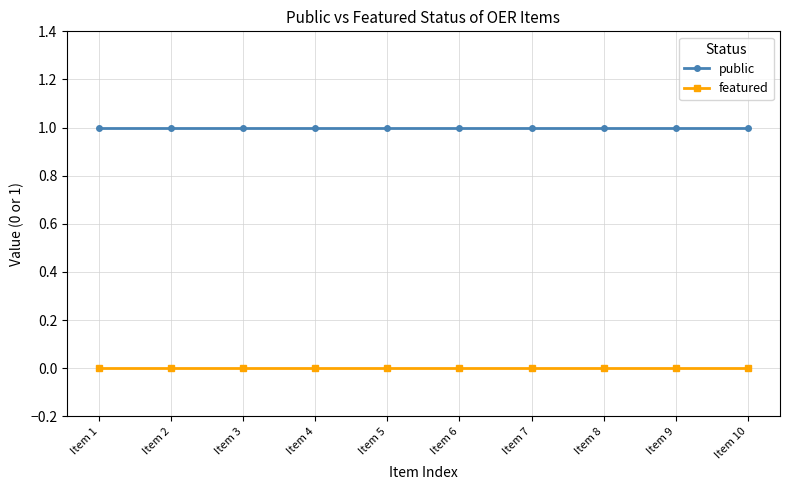

What are all the series names shown in the legend?

public, featured